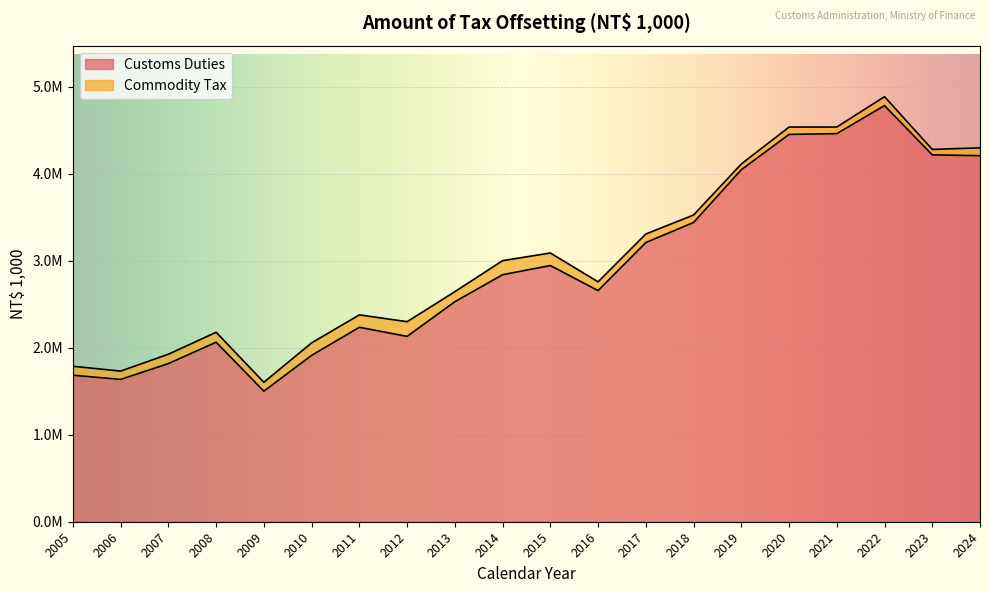

At which category does the chart reach its minimum across all series?

2009